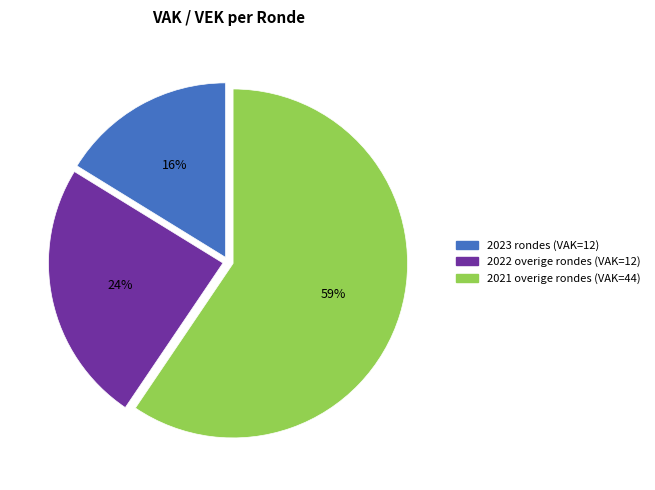

Is the sum of 2021 overige rondes (VAK=44) and 2022 overige rondes (VAK=12) greater than half?

Yes